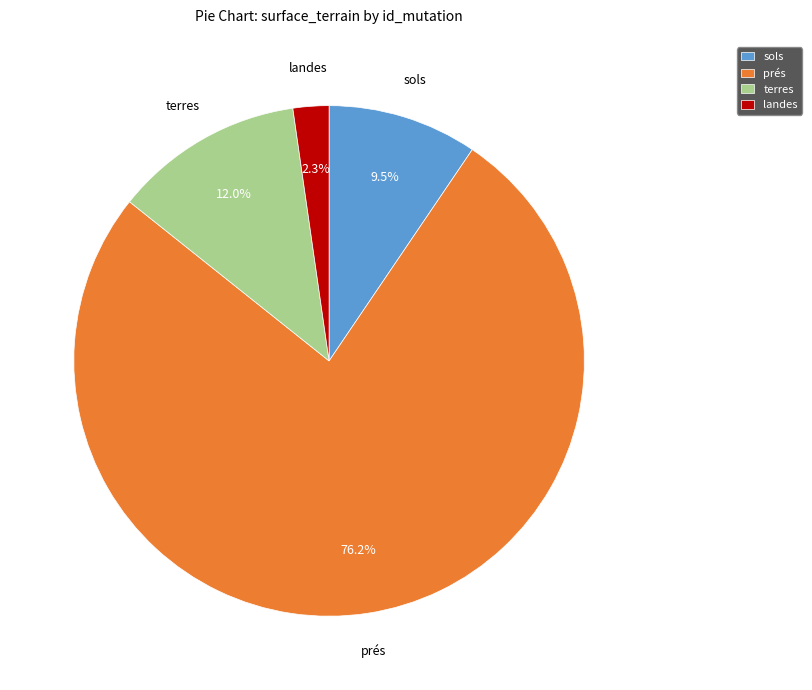

Between terres and landes, which is larger?

terres